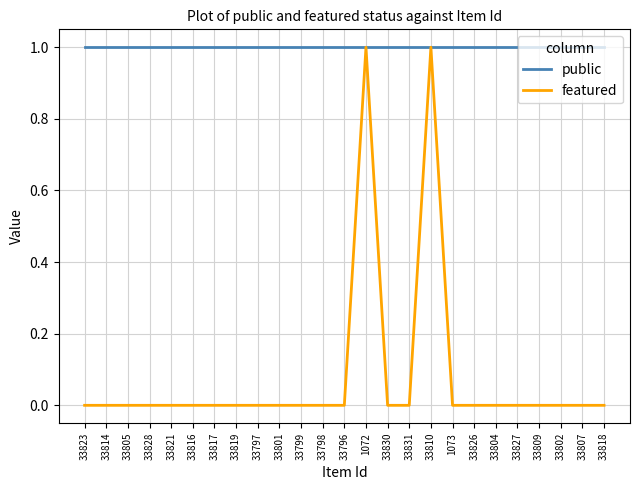

At how many categories does at least one series exceed 0?

25